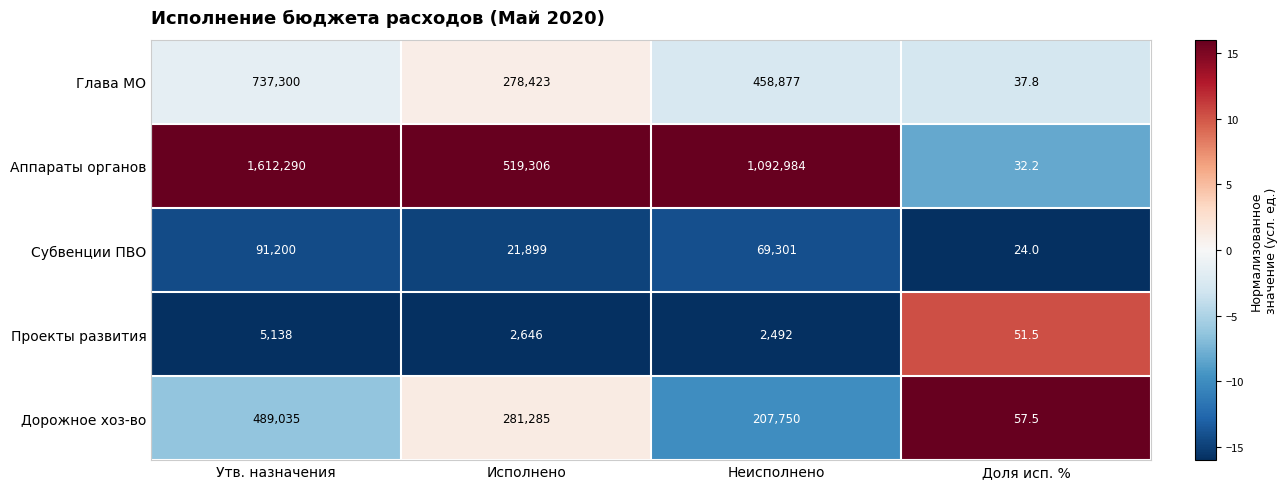

What is the minimum value for Дорожное хоз-во?

57.5